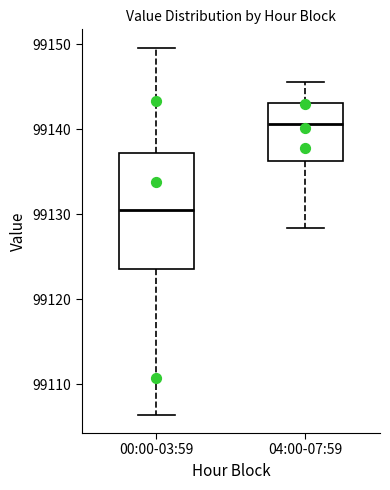

Which box has the lowest median line?

00:00-03:59